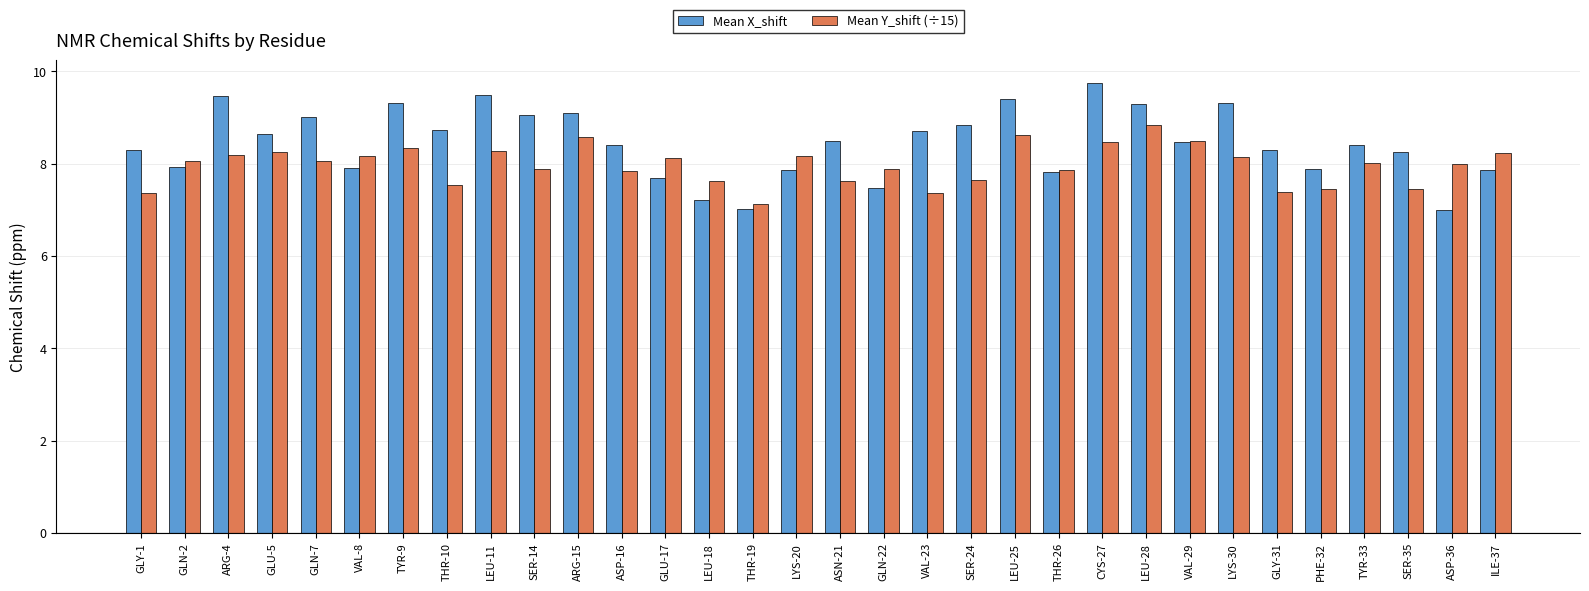

What is the approximate value of Mean X_shift at ARG-15?

9.1